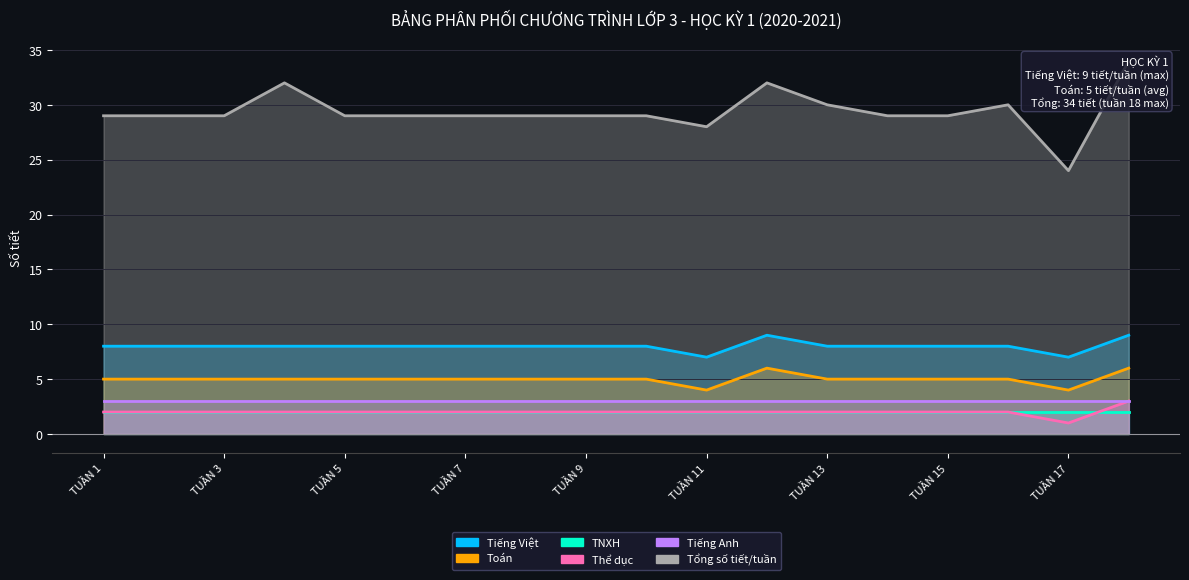

True or false: Tiếng Anh and Tổng số tiết/tuần intersect in this chart.

False